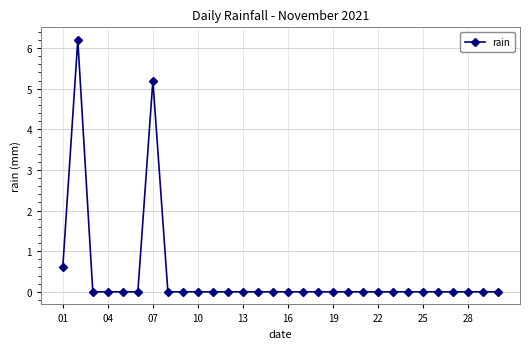

Does the chart display data point markers on the line(s)?

Yes